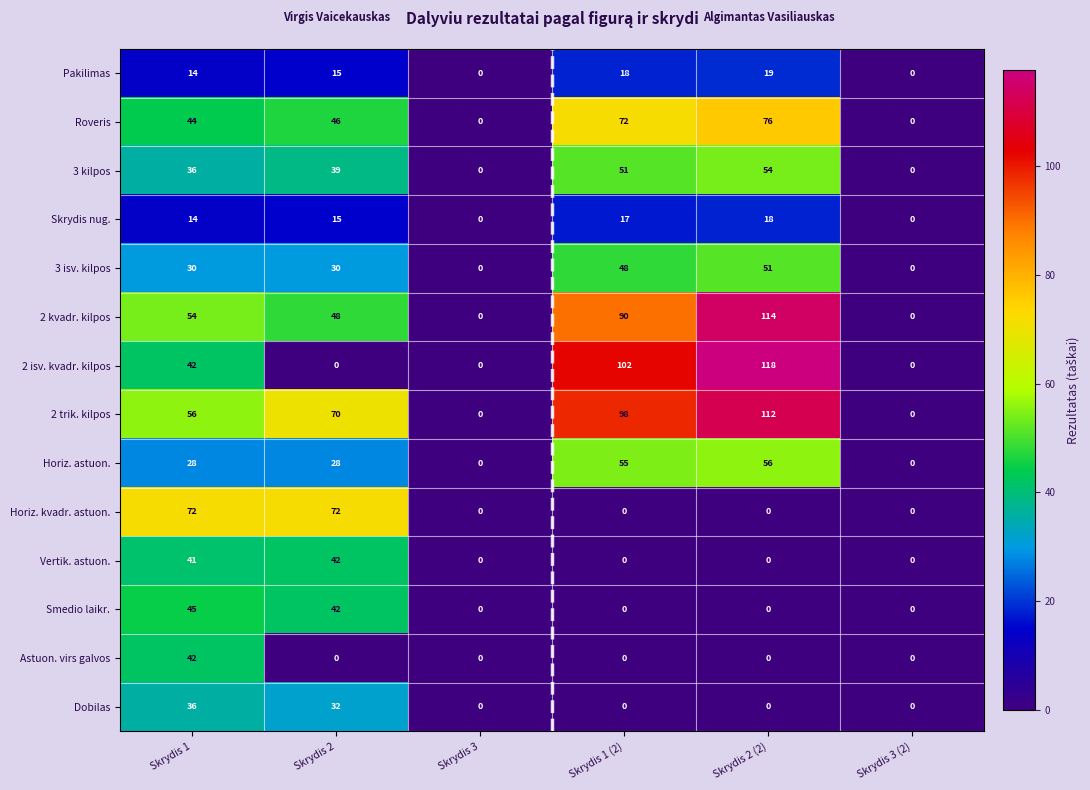

What is the approximate value of 2 isv. kvadr. kilpos at Skrydis 1 (2)?

102